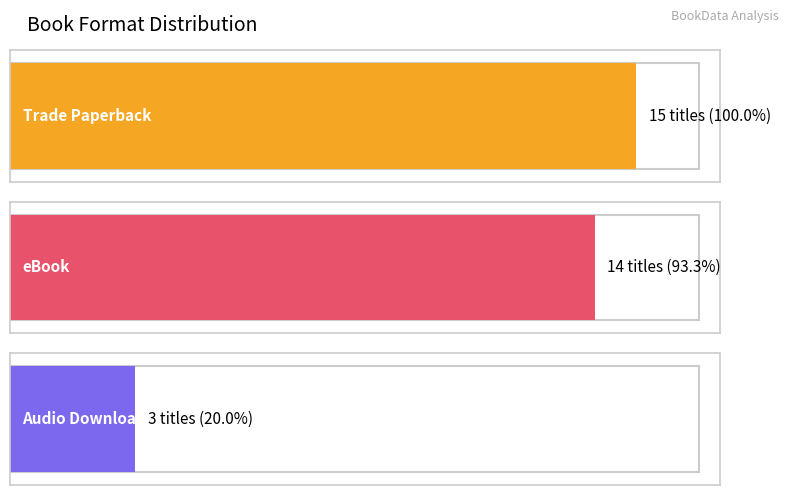

What is the smallest value displayed?

3